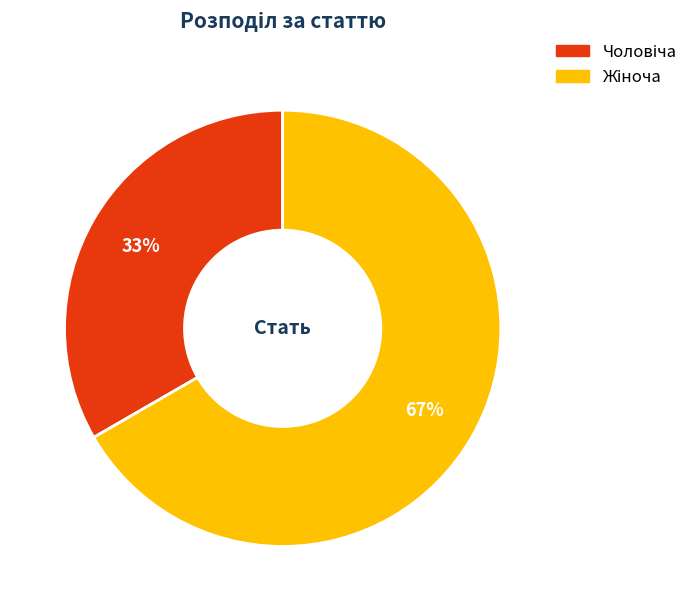

To the nearest percent, what is the average slice percentage?

50%